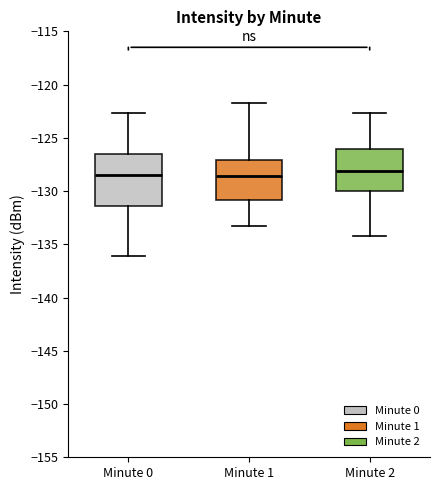

Where does the upper whisker of the box for Minute 2 end on the y-axis? The values are not printed on the chart, so give them approximately, as read against the axis.

-122.5